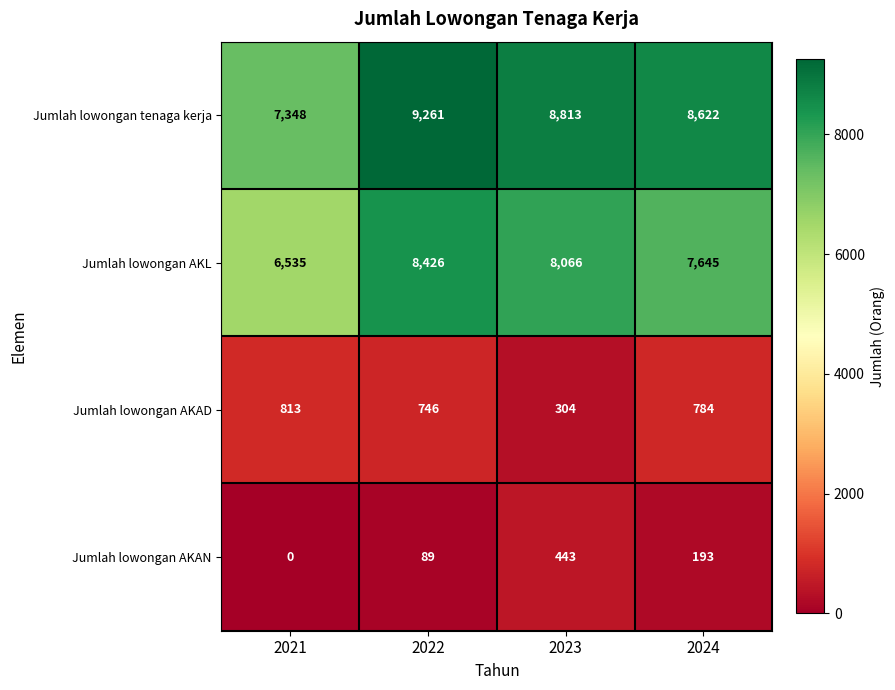

At 2021, list the series in order from largest to smallest.

Jumlah lowongan tenaga kerja, Jumlah lowongan AKL, Jumlah lowongan AKAD, Jumlah lowongan AKAN